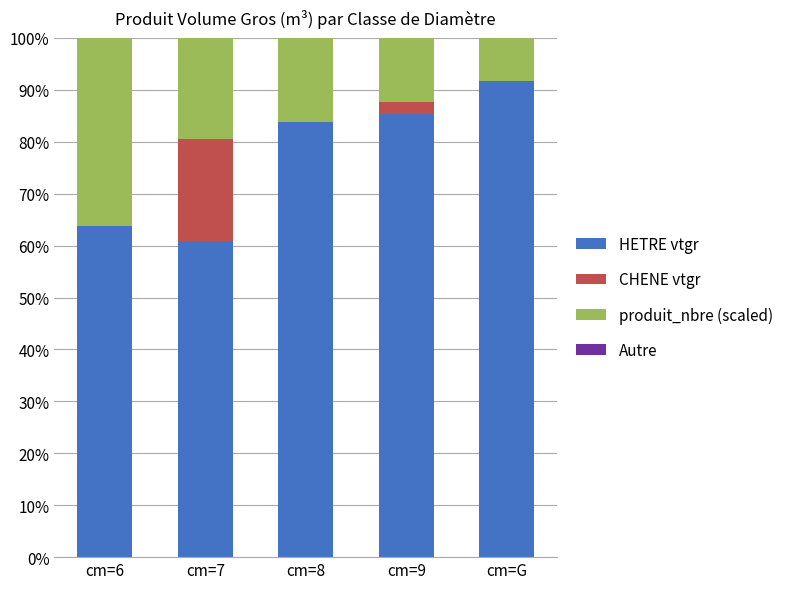

What is the sum of all HETRE vtgr values?

385.4